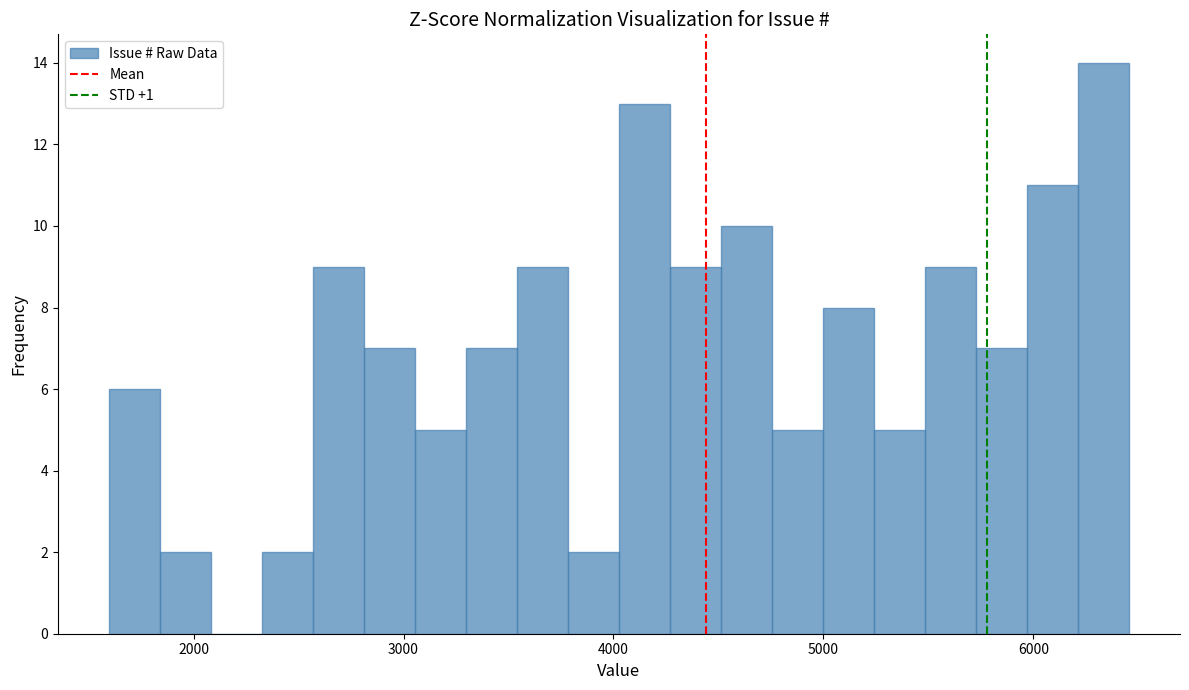

Read against the x-axis, roughly where is the centre of the tallest bar?

6300